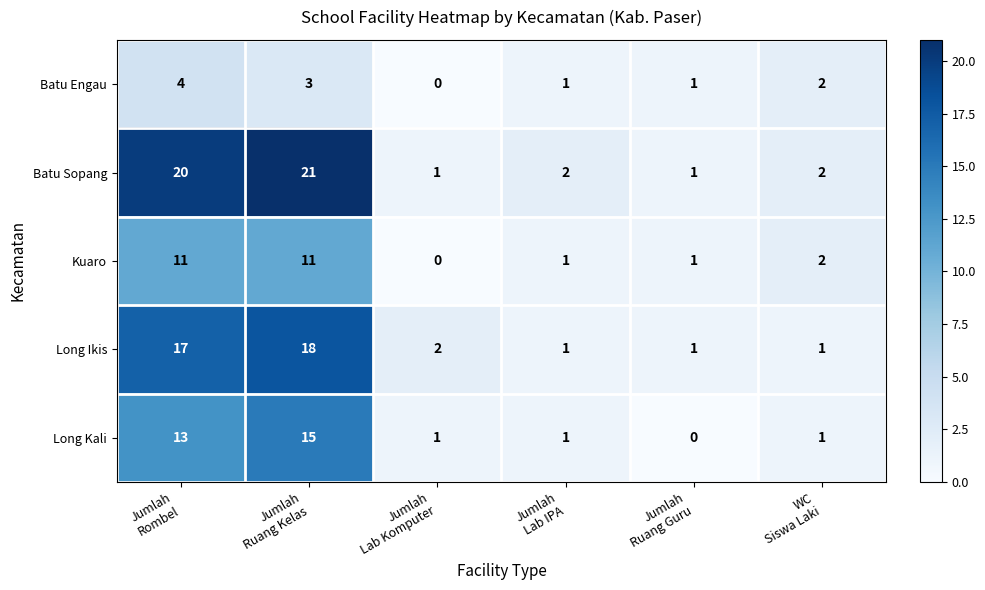

What is the sum of all Kuaro values?

26